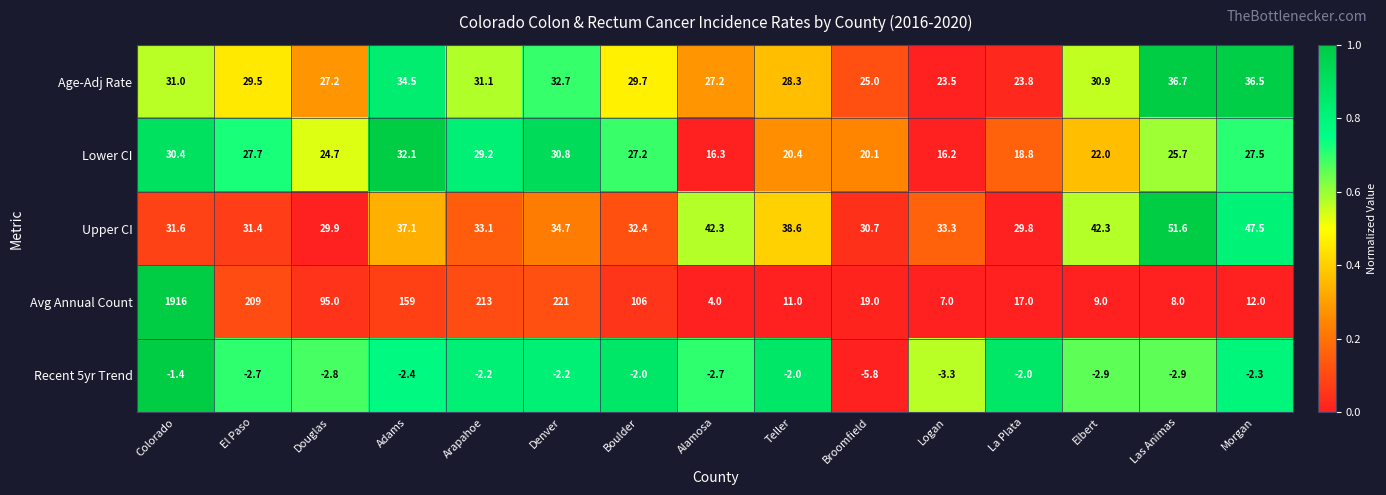

What is the difference between the Age-Adj Rate values at Adams and Logan?

11.0